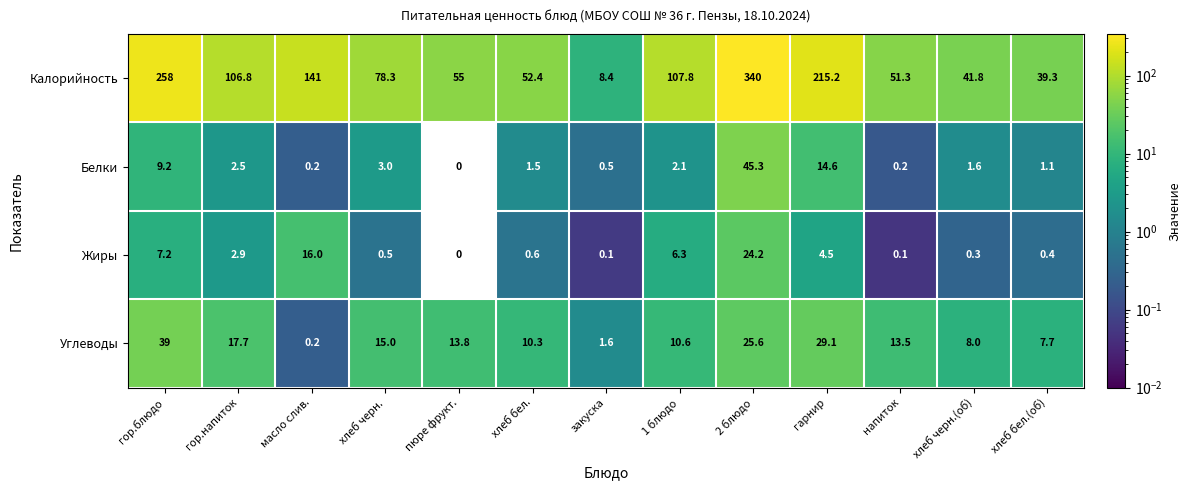

Which label corresponds to the largest value in the chart?

2 блюдо